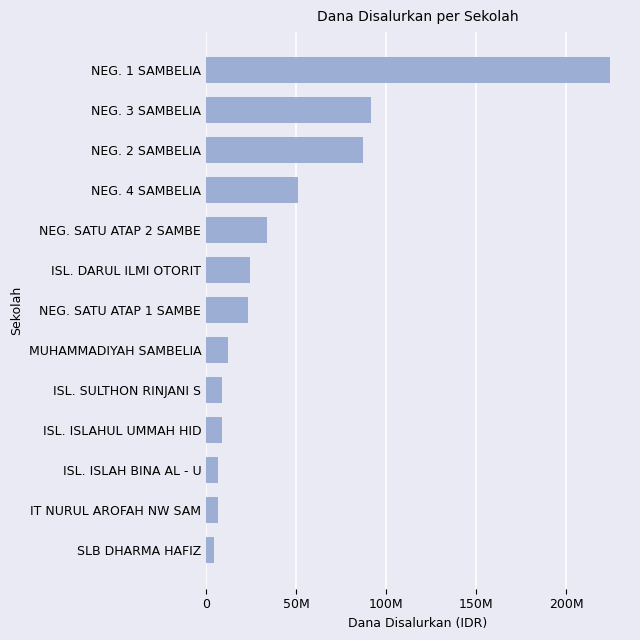

Are the bars horizontal?

Yes